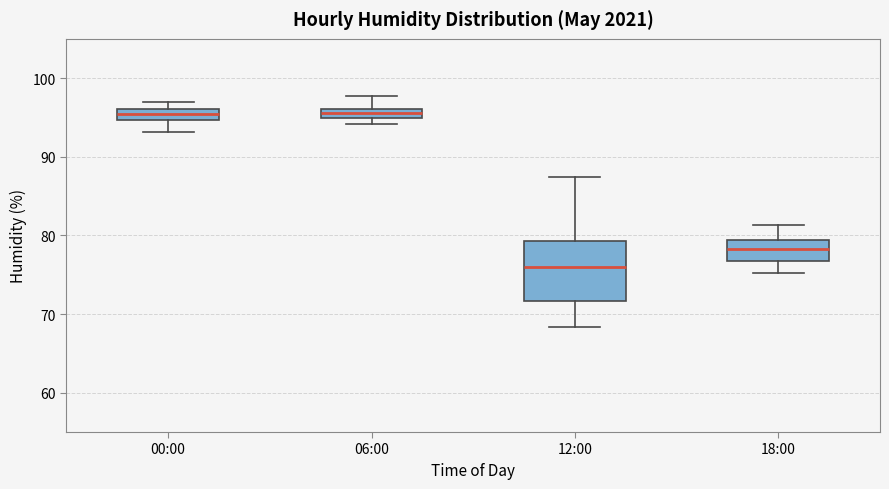

Where does the upper whisker of the box for 12:00 end on the y-axis? The values are not printed on the chart, so give them approximately, as read against the axis.

87